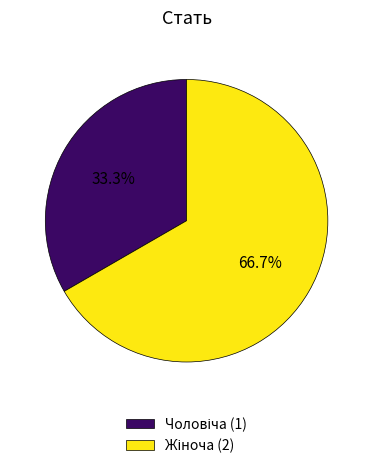

Is there a majority slice in this chart?

Yes